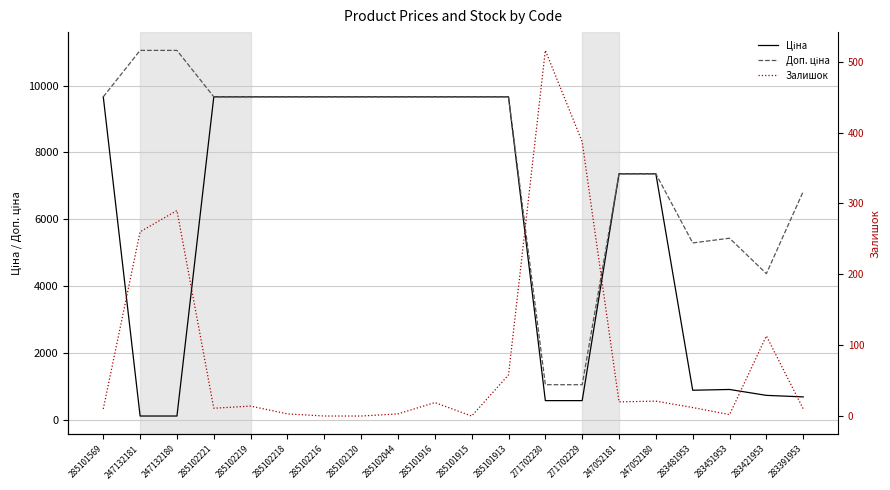

At which category does Залишок reach its first local peak?

247132180